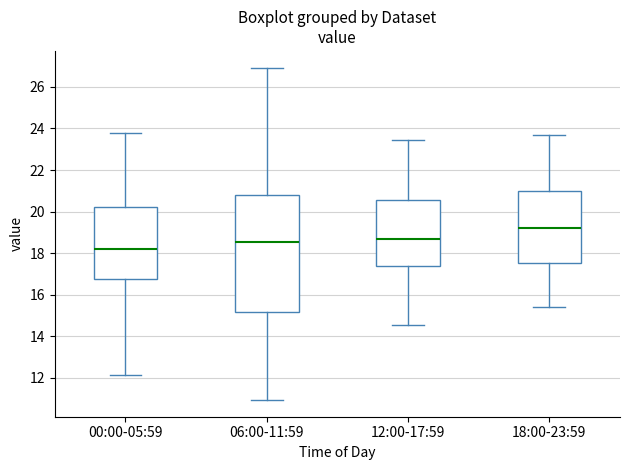

Where is the lower edge of the box for 18:00-23:59 on the y-axis? The values are not printed on the chart, so give them approximately, as read against the axis.

17.6